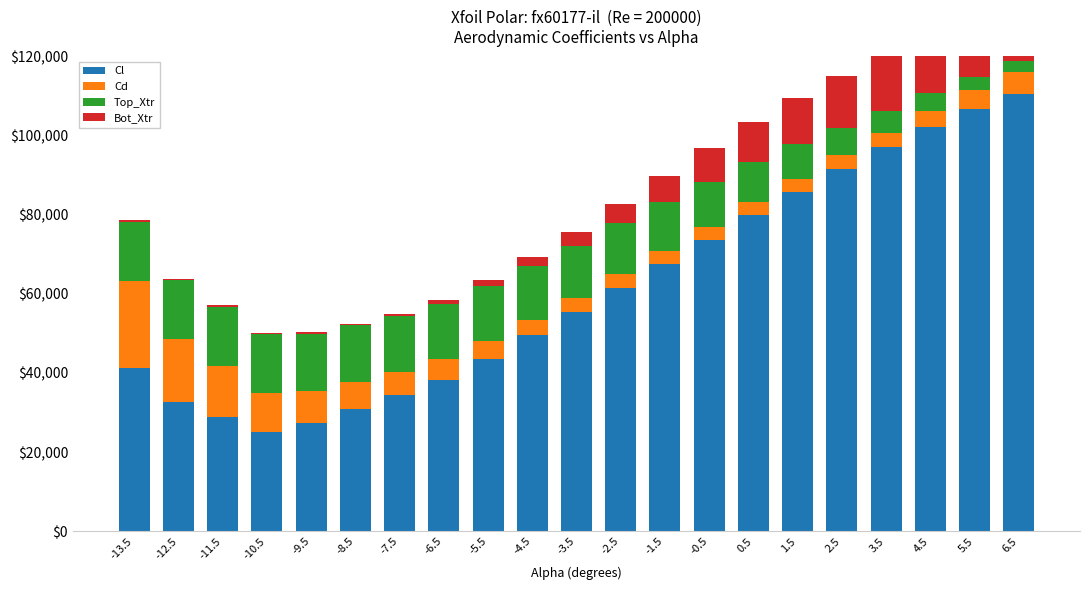

True or false: Cl has a value of 15166.7 at -10.5.

False